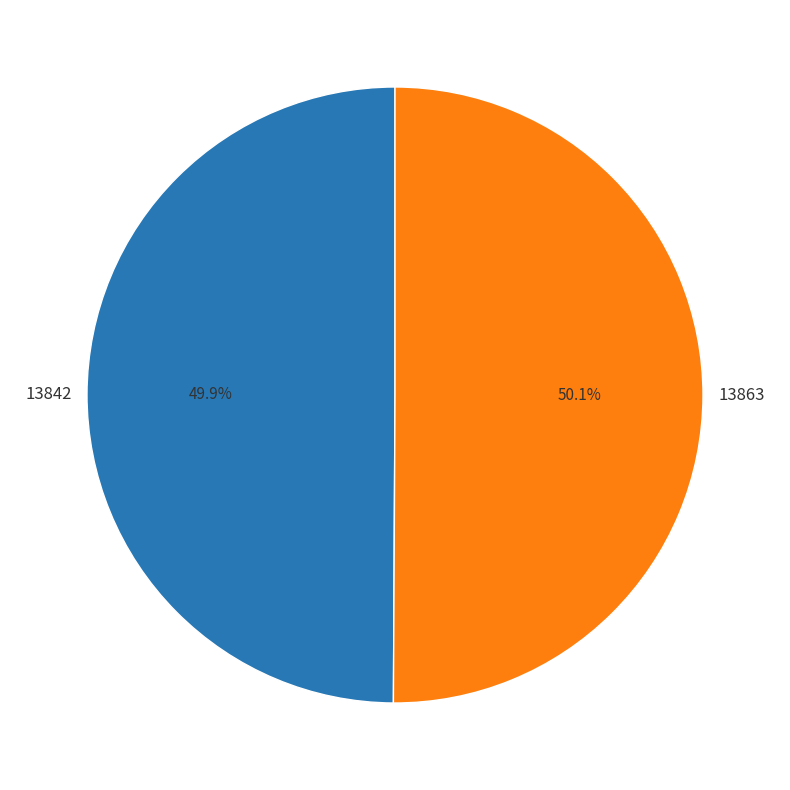

Does any single category account for the majority?

Yes